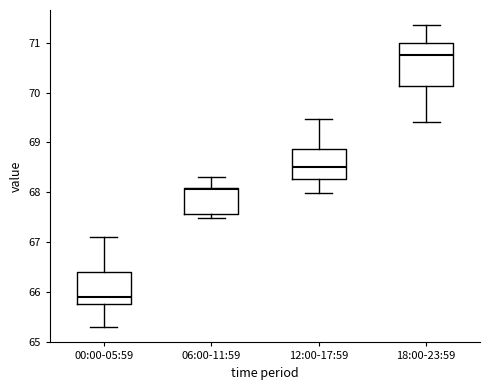

Reading left to right, read every box against the y-axis: the position of its median line, the range the box covers, and the ends of its whiskers. The values are not printed on the chart, so give them approximately, as read against the axis.

00:00-05:59: median 65.9, box 65.8 to 66.4, whiskers 65.3 to 67.1
06:00-11:59: median 68.1 (just below the box's upper edge), box 67.6 to 68.1, whiskers 67.5 to 68.3
12:00-17:59: median 68.5, box 68.3 to 68.9, whiskers 68.0 to 69.5
18:00-23:59: median 70.8, box 70.1 to 71.0, whiskers 69.4 to 71.4